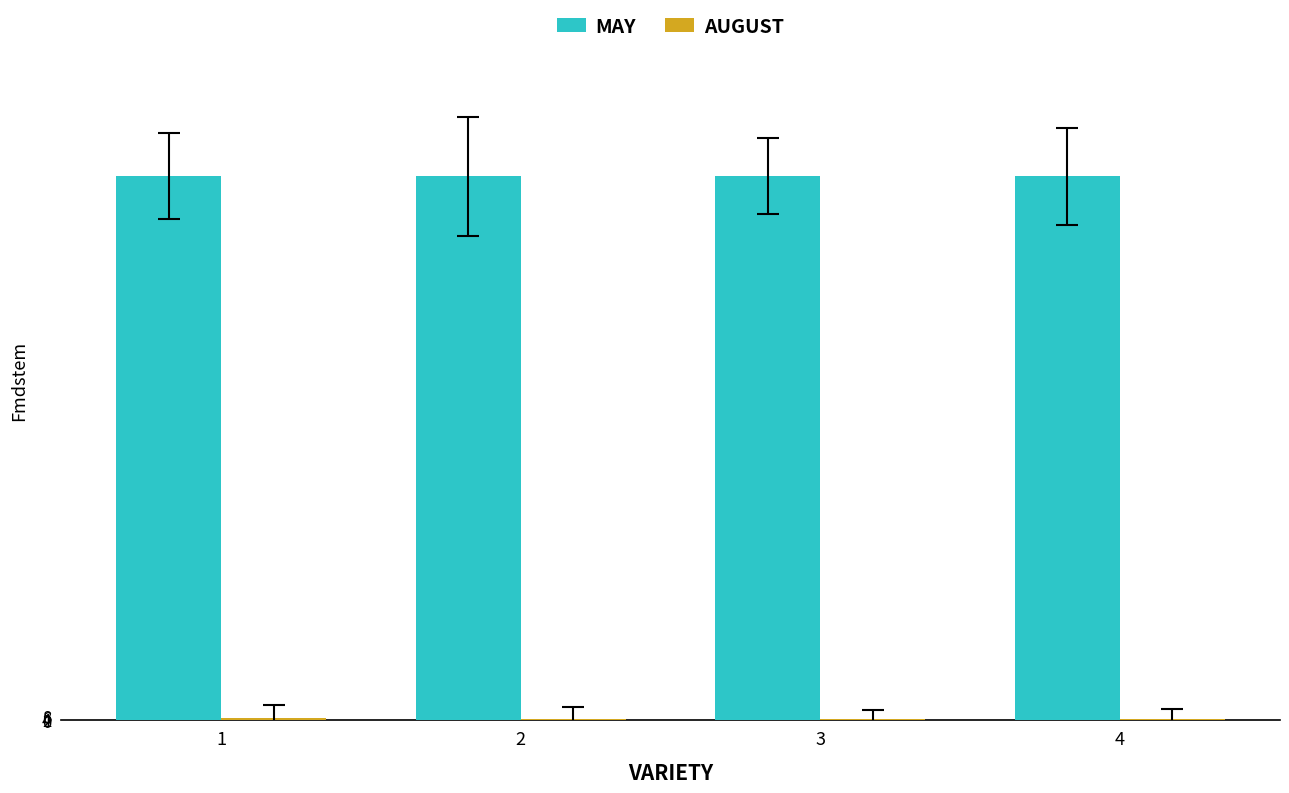

The value of MAY at 2 is 524. True or false?

False